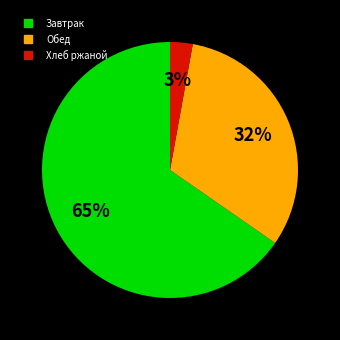

Is there a majority slice in this chart?

Yes